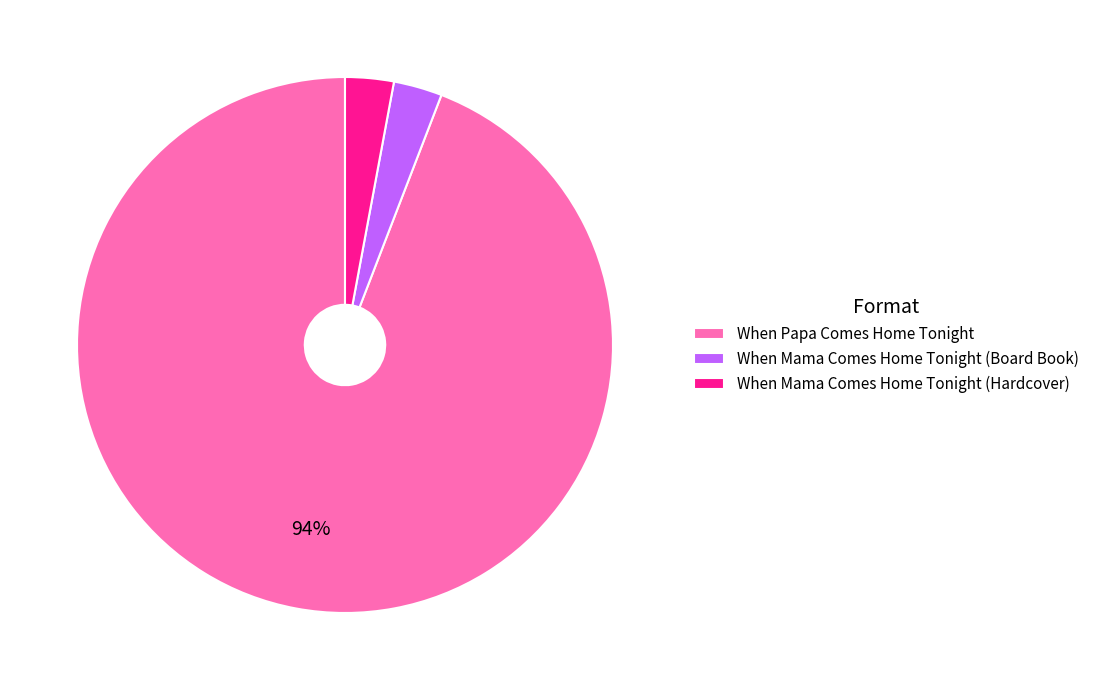

To the nearest percent, what portion does When Mama Comes Home Tonight (Board Book) represent?

3%